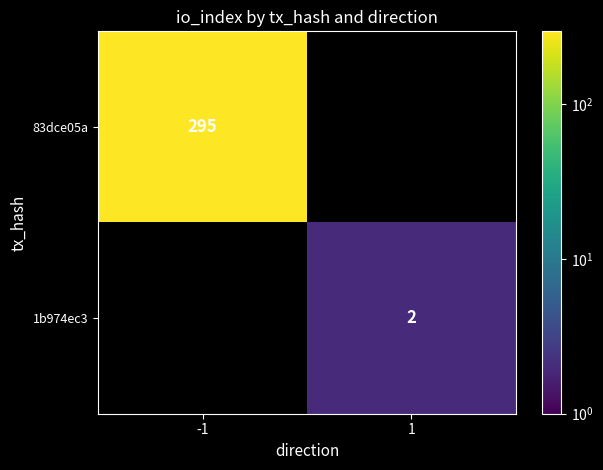

Is it true that 83dce05a equals 196 at -1?

False